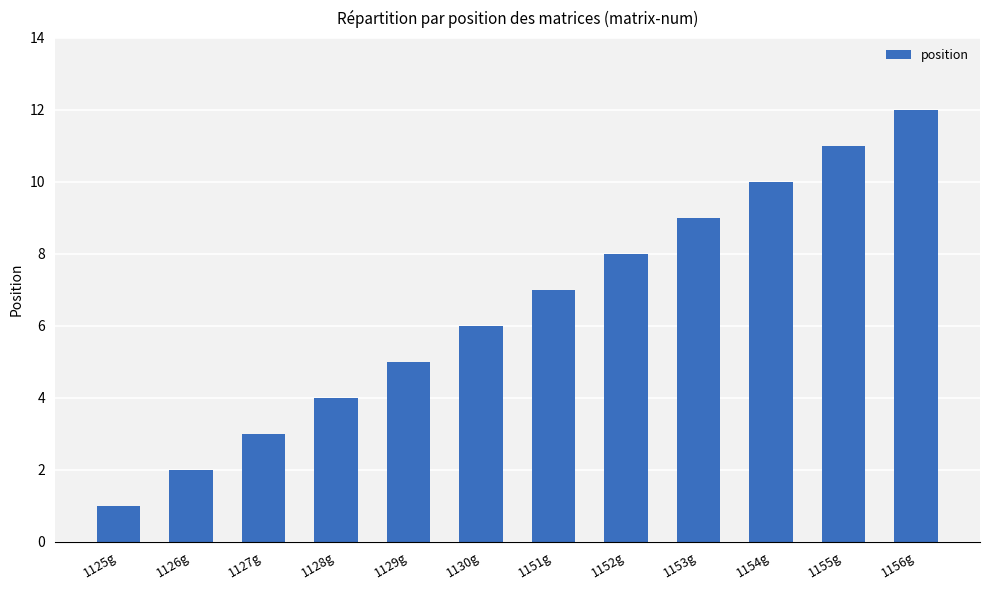

Approximately how many times larger is the value at 1129g compared to 1154g?

0.5